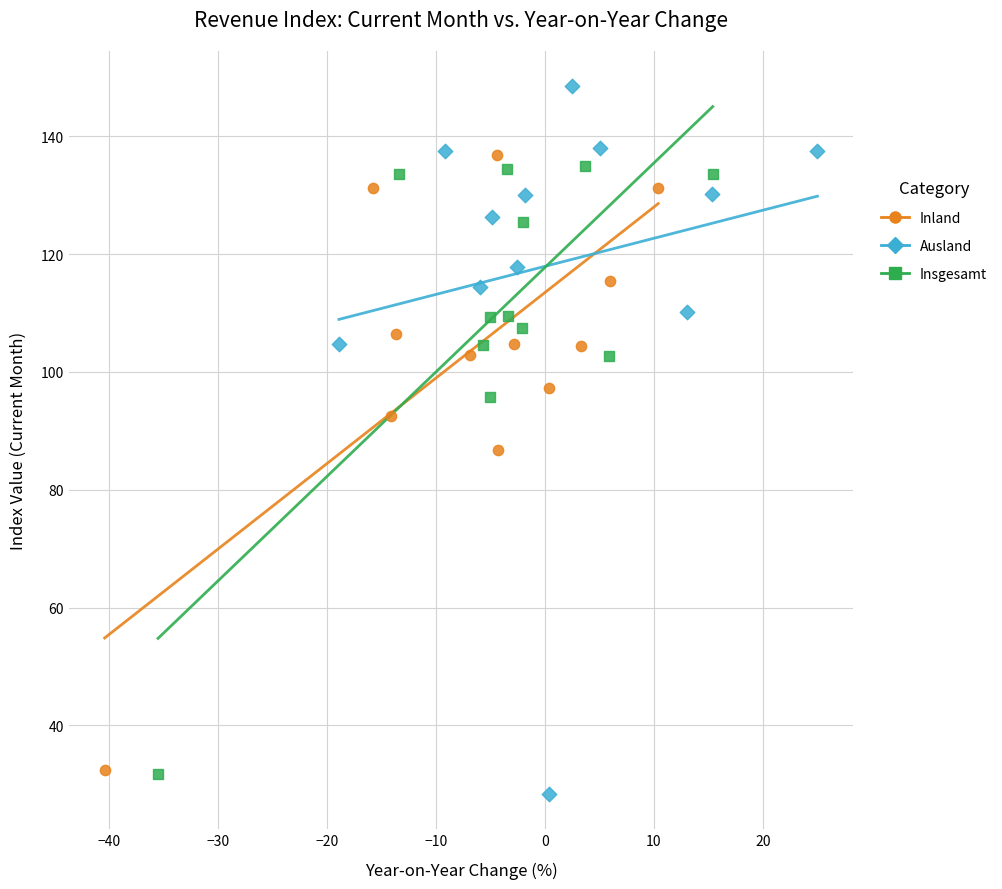

Which series has the widest spread of Y values?

Ausland